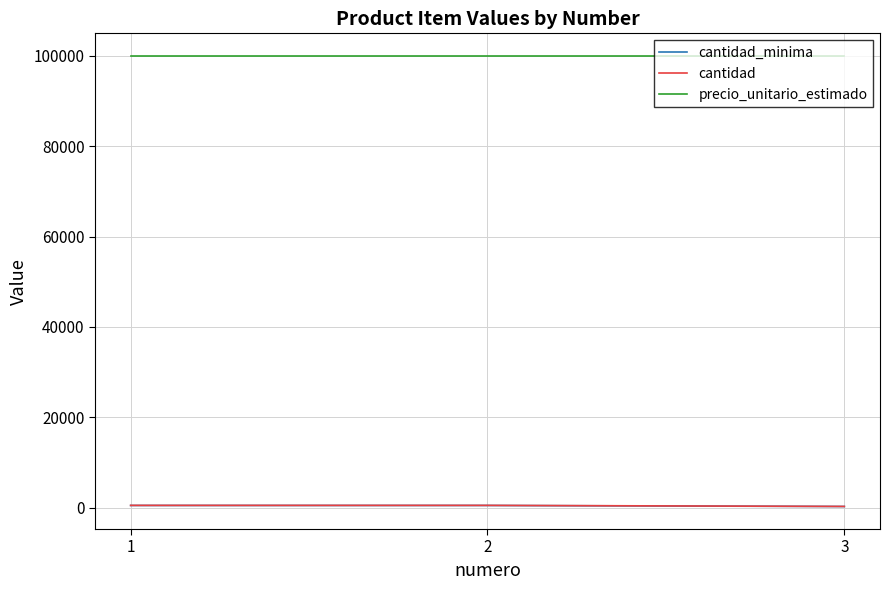

What is the minimum value for precio_unitario_estimado?

100000